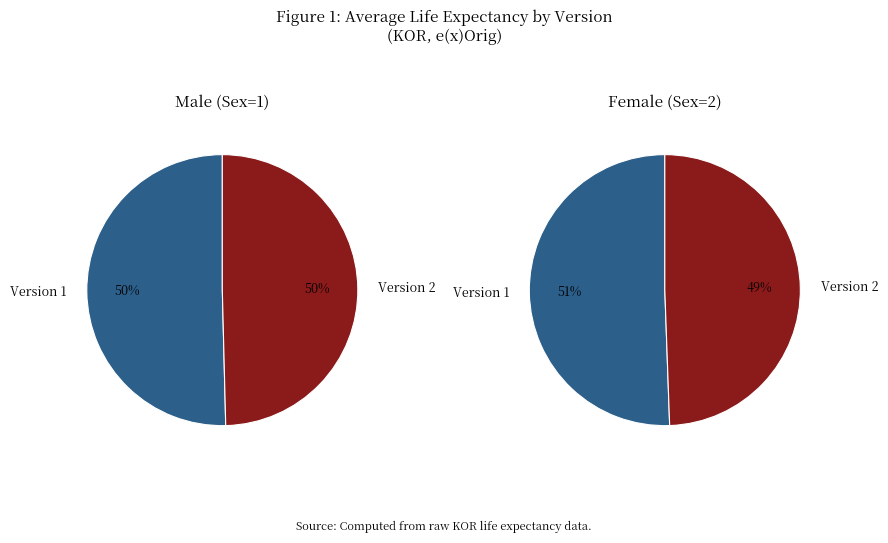

To the nearest percent, what is the average slice percentage?

50%